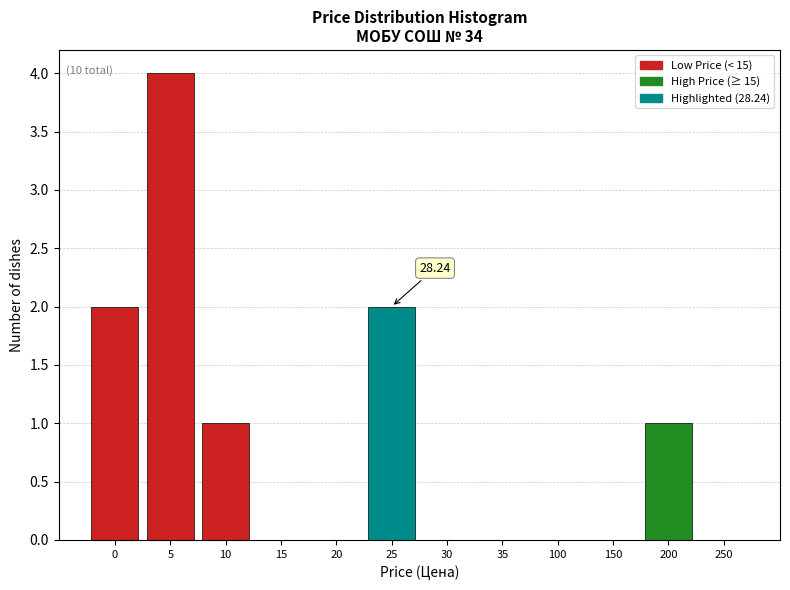

What is the ratio of the value at 10 to the value at 0?

0.5